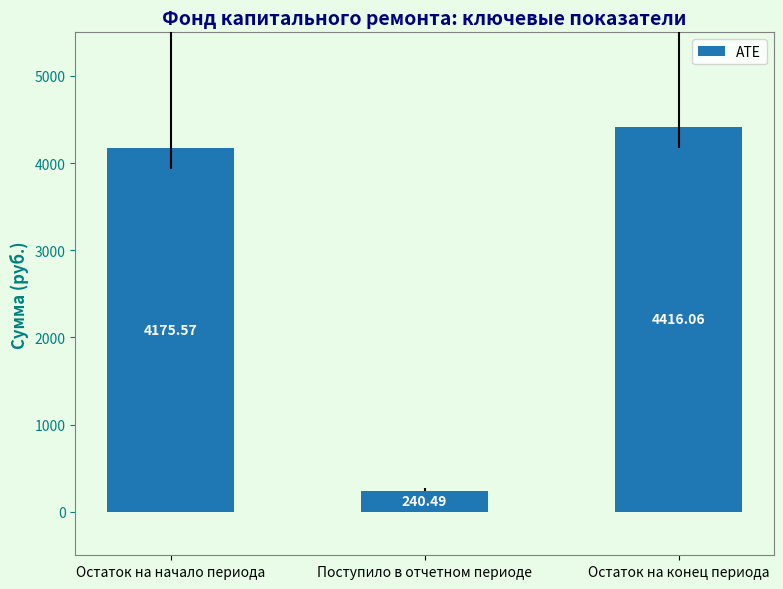

What is the difference between the maximum and second lowest values?

240.5